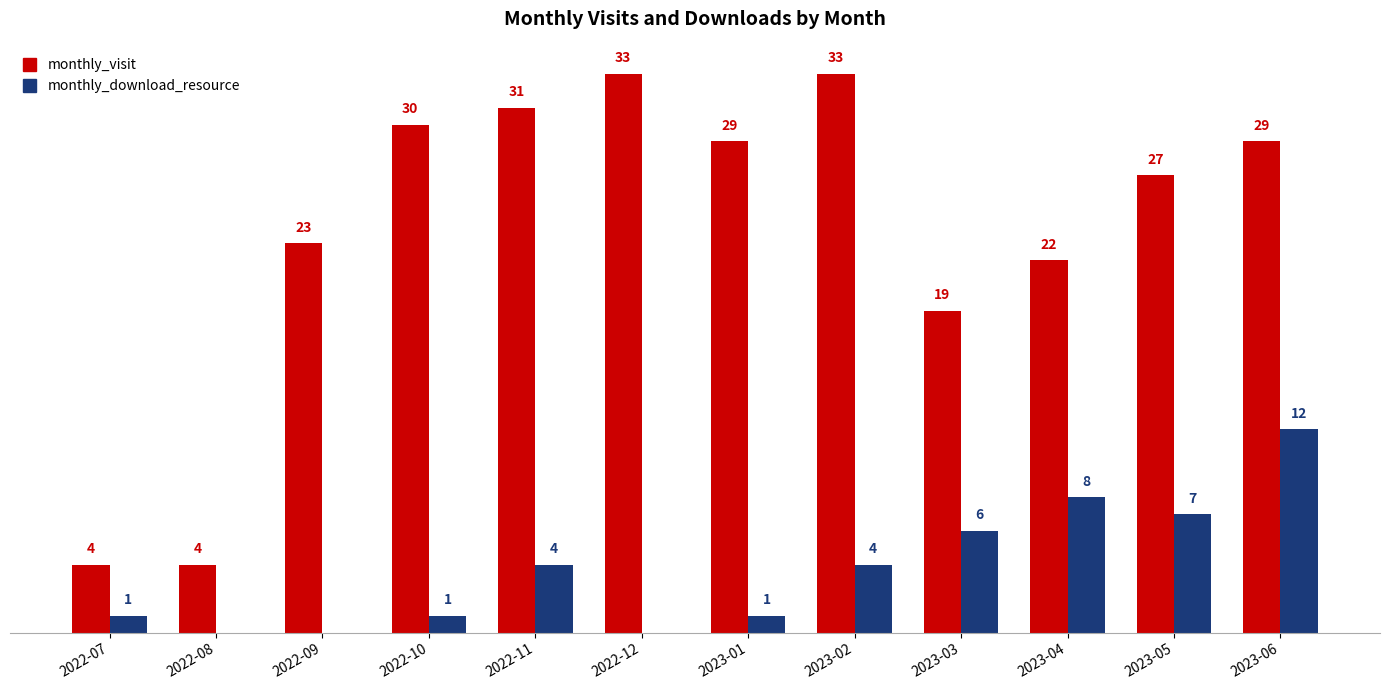

At which category is the sum across all series the highest?

2023-06